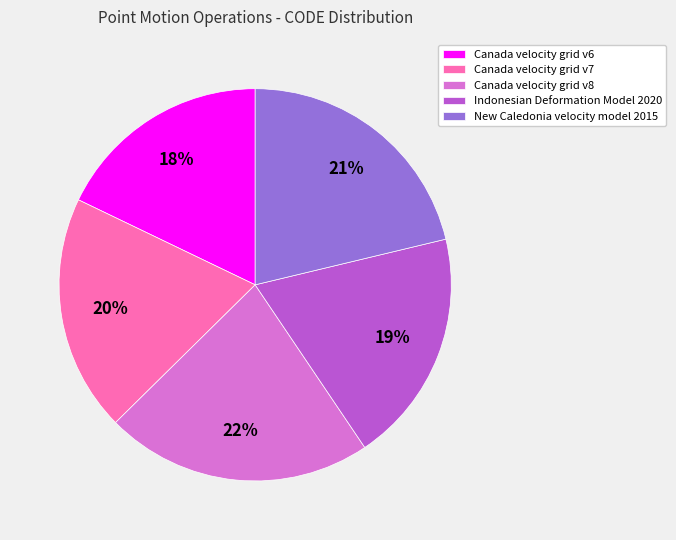

What is the ratio of the value at Canada velocity grid v6 to the value at Canada velocity grid v8?

0.8